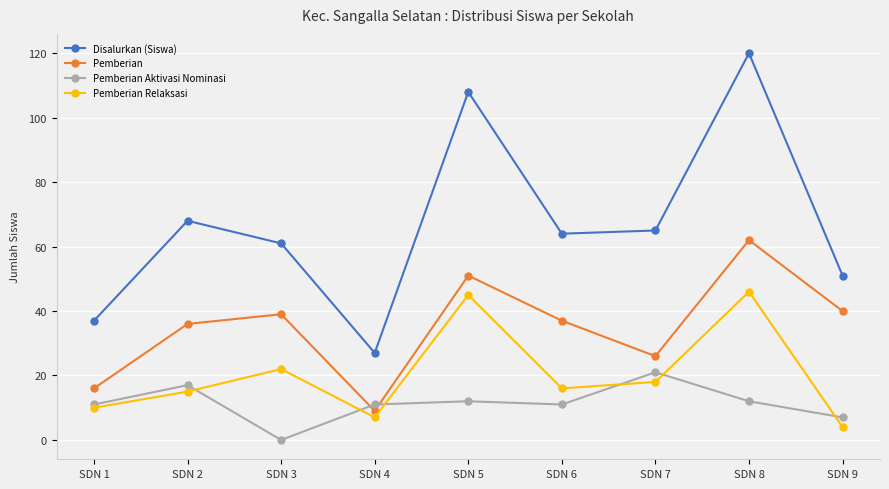

Which series has the largest range (max minus min)?

Disalurkan (Siswa)